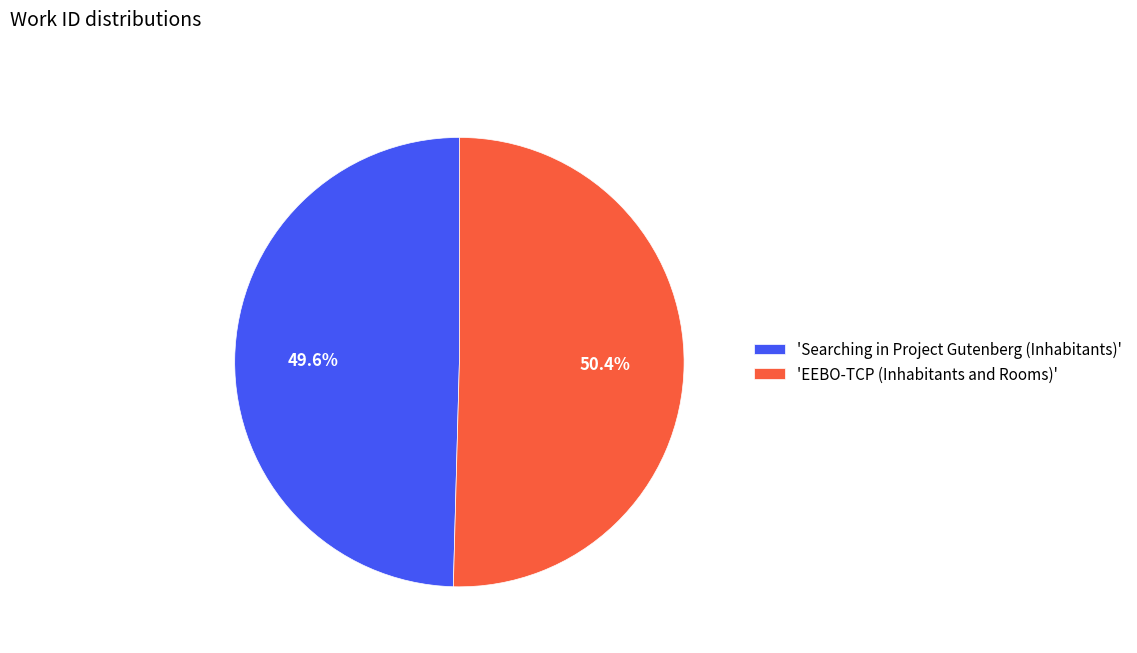

Is there a majority slice in this chart?

Yes